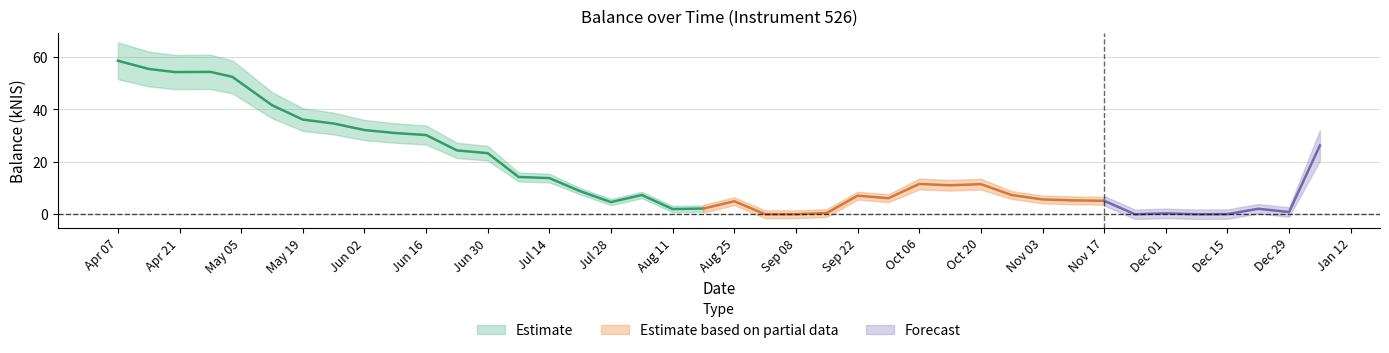

List the labels in order of value, smallest first.

2022-09-01, 2022-09-08, 2022-11-24, 2022-12-08, 2022-12-15, 2022-12-01, 2022-09-15, 2022-12-29, 2022-08-11, 2022-12-22, 2022-08-18, 2022-07-28, 2022-08-25, 2022-11-17, 2022-11-10, 2022-11-03, 2022-09-29, 2022-09-22, 2022-10-27, 2022-08-04, 2022-07-21, 2022-10-13, 2022-10-20, 2022-10-06, 2022-07-14, 2022-07-07, 2022-06-30, 2022-06-23, 2023-01-05, 2022-06-16, 2022-06-09, 2022-06-02, 2022-05-26, 2022-05-19, 2022-05-12, 2022-05-03, 2022-04-20, 2022-04-28, 2022-04-14, 2022-04-07